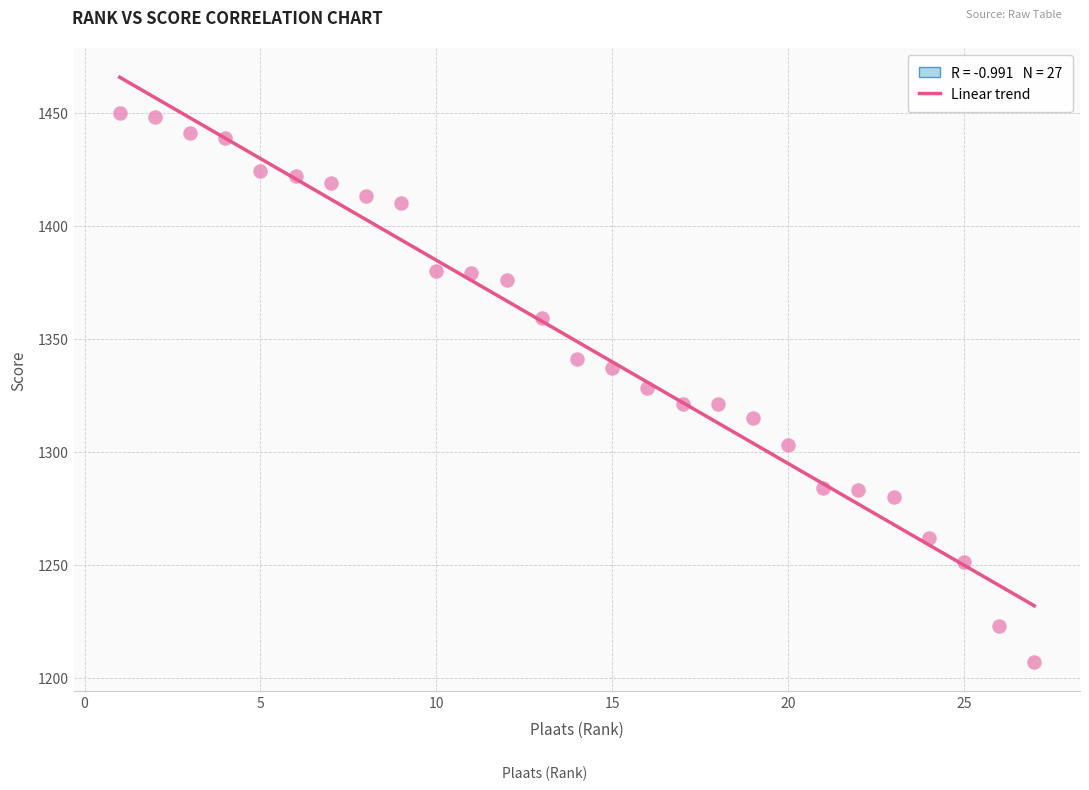

What is the range of Y values (max minus min)?

243.0